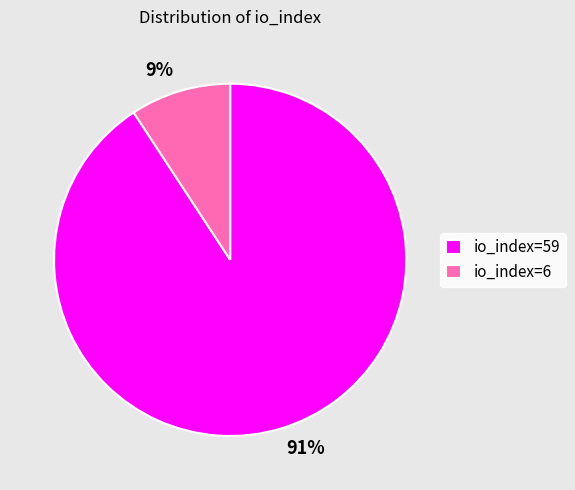

Is the sum of io_index=6 and io_index=59 greater than half?

Yes